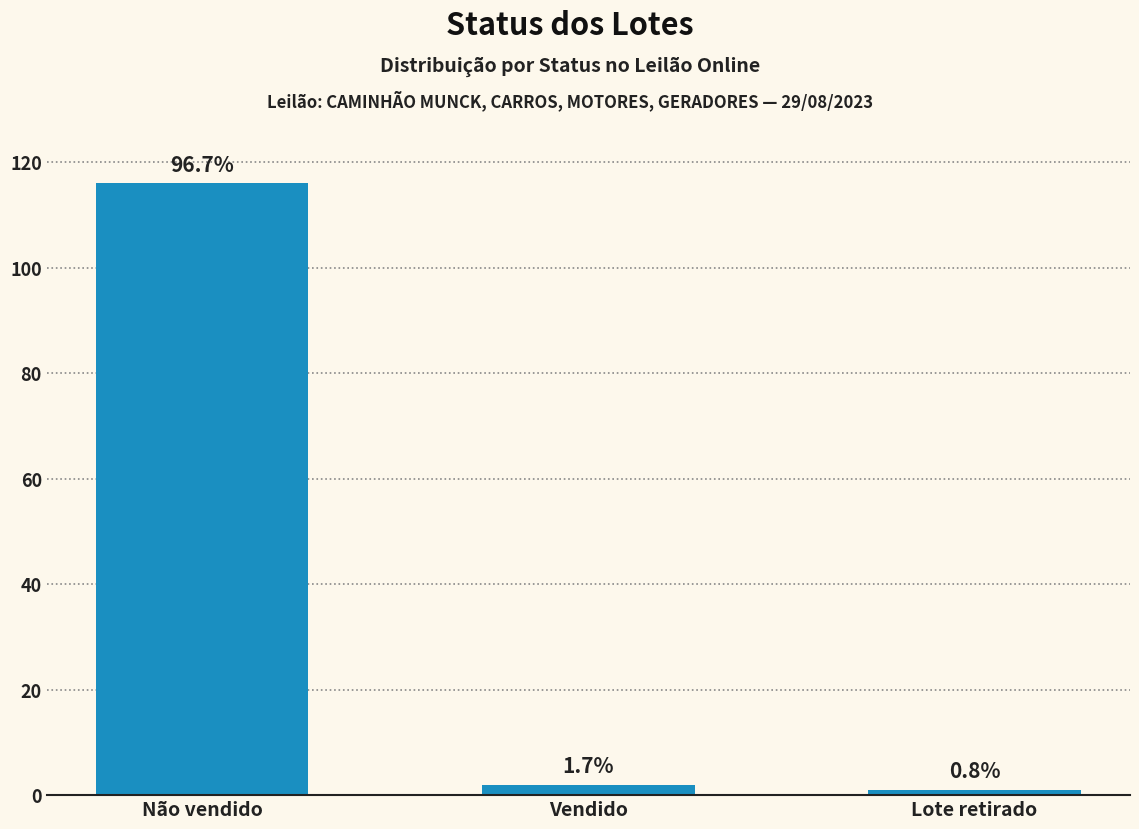

Which category has the lowest value across all series?

Lote retirado